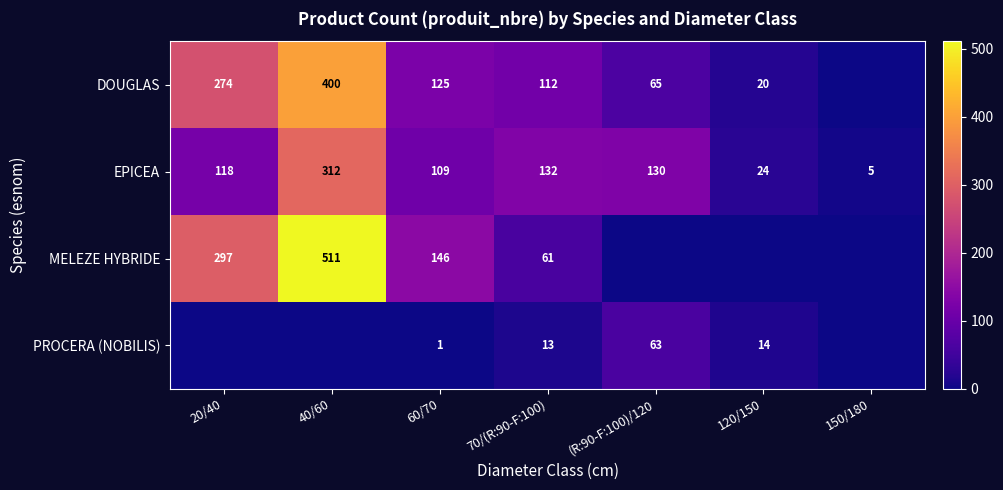

How many data points in EPICEA are less than 118?

3